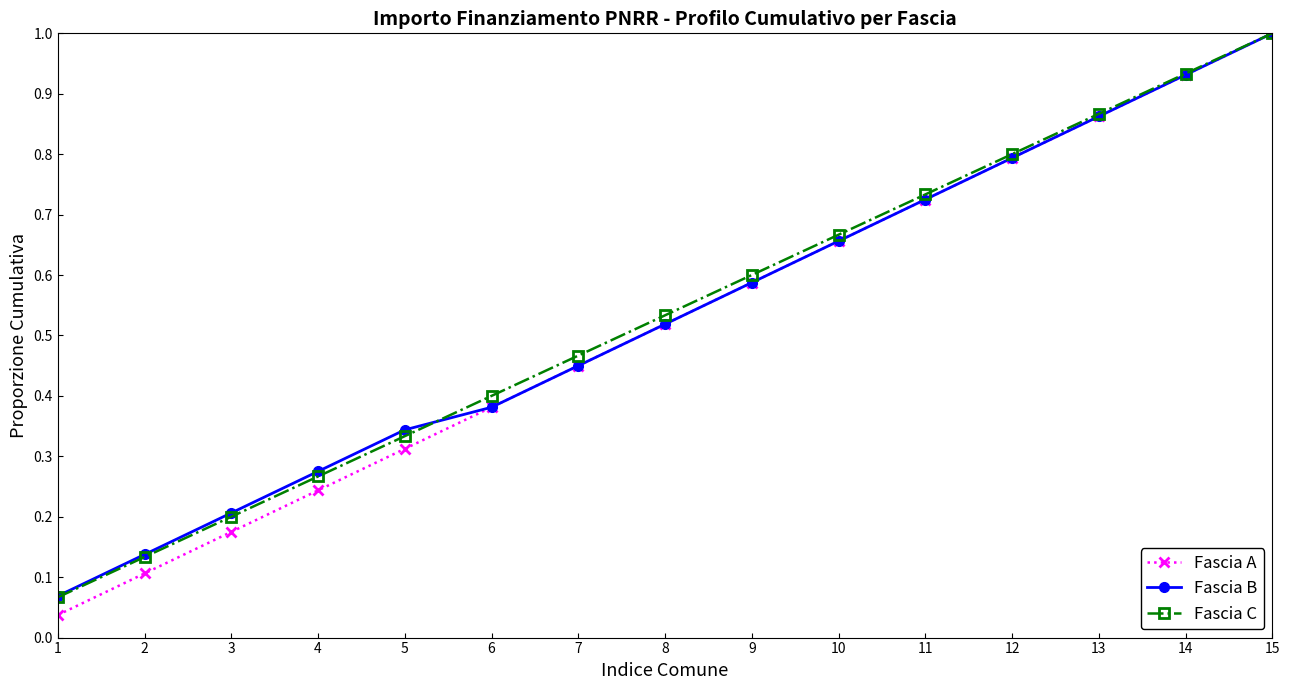

True or false: Fascia B has more than 2 points higher than both neighbors.

False